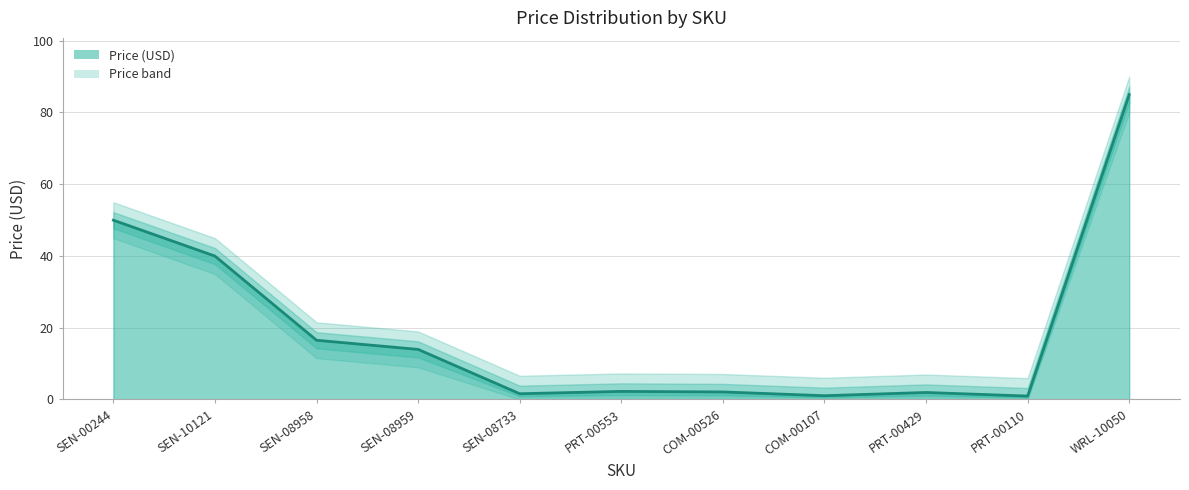

What is the change in value from SEN-08958 to SEN-08733?

-14.9